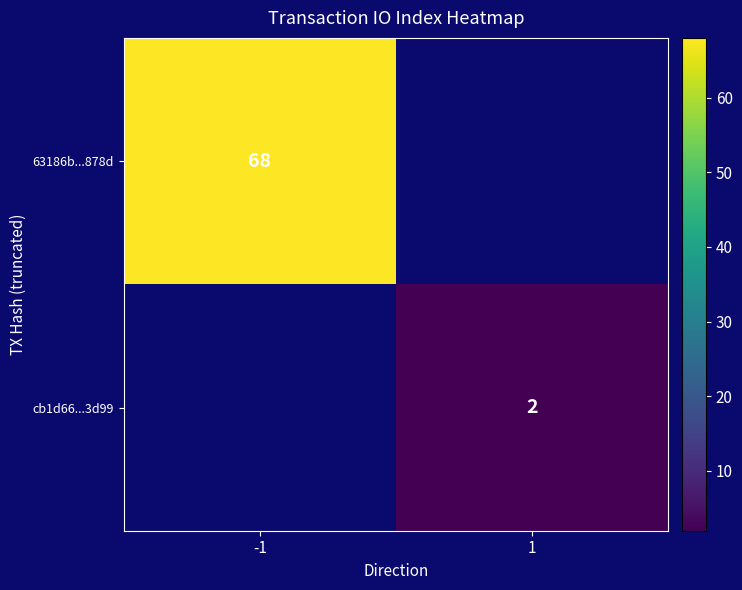

The value of cb1d66...3d99 at 1 is 2. True or false?

True